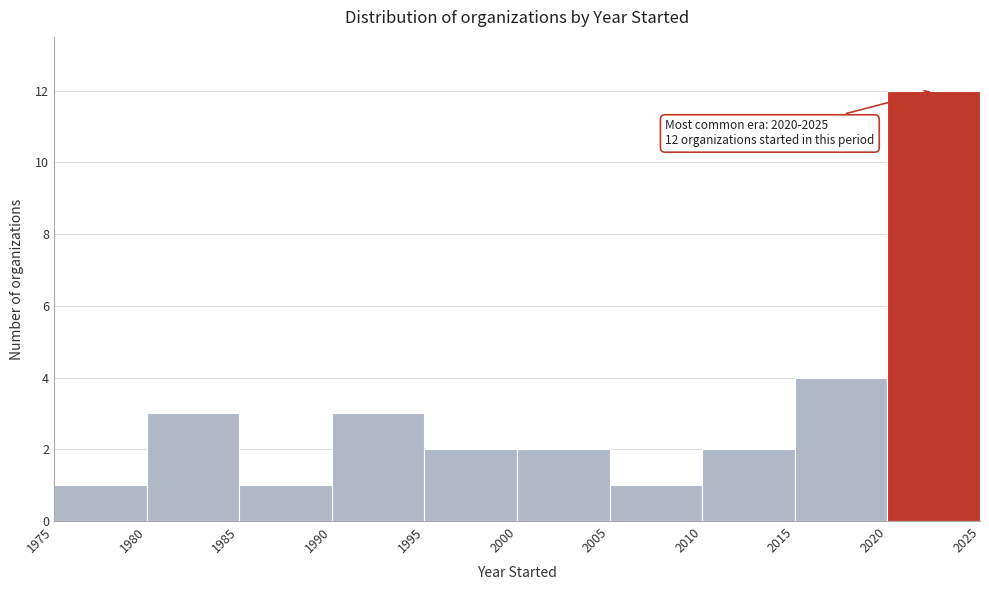

Over which range of the x-axis is the bar tallest?

2020 to 2025